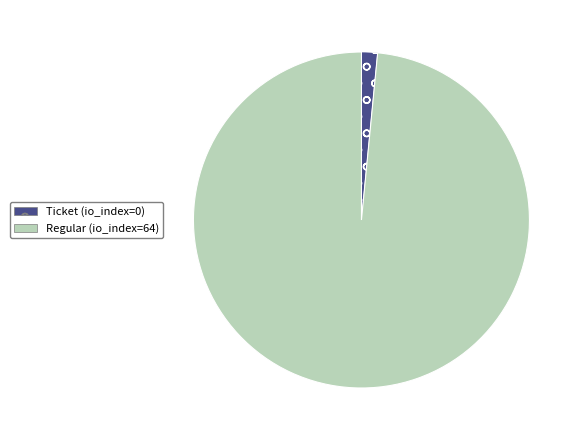

Is the sum of Ticket (io_index=0) and Regular (io_index=64) greater than half?

Yes